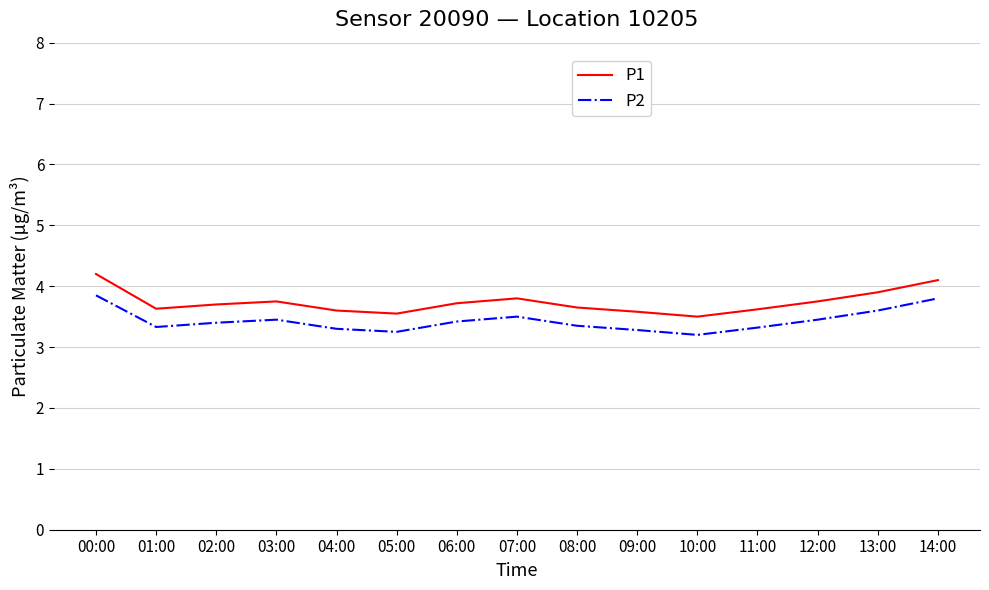

Does the chart have visible grid lines?

Yes